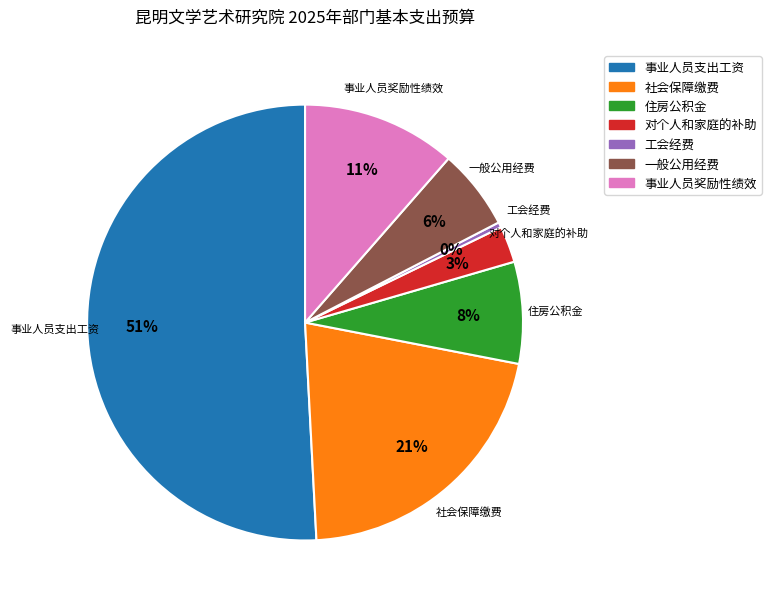

Is the sum of 对个人和家庭的补助 and 社会保障缴费 greater than half?

No